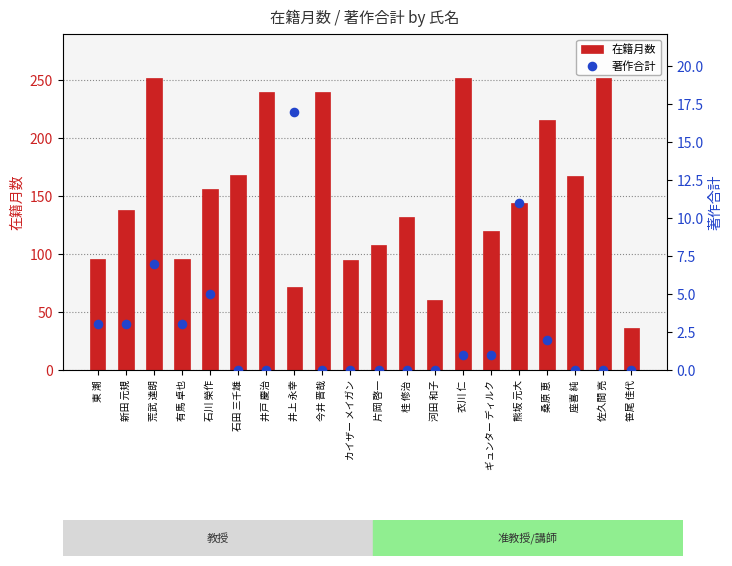

At how many categories does at least one series exceed 226?

5